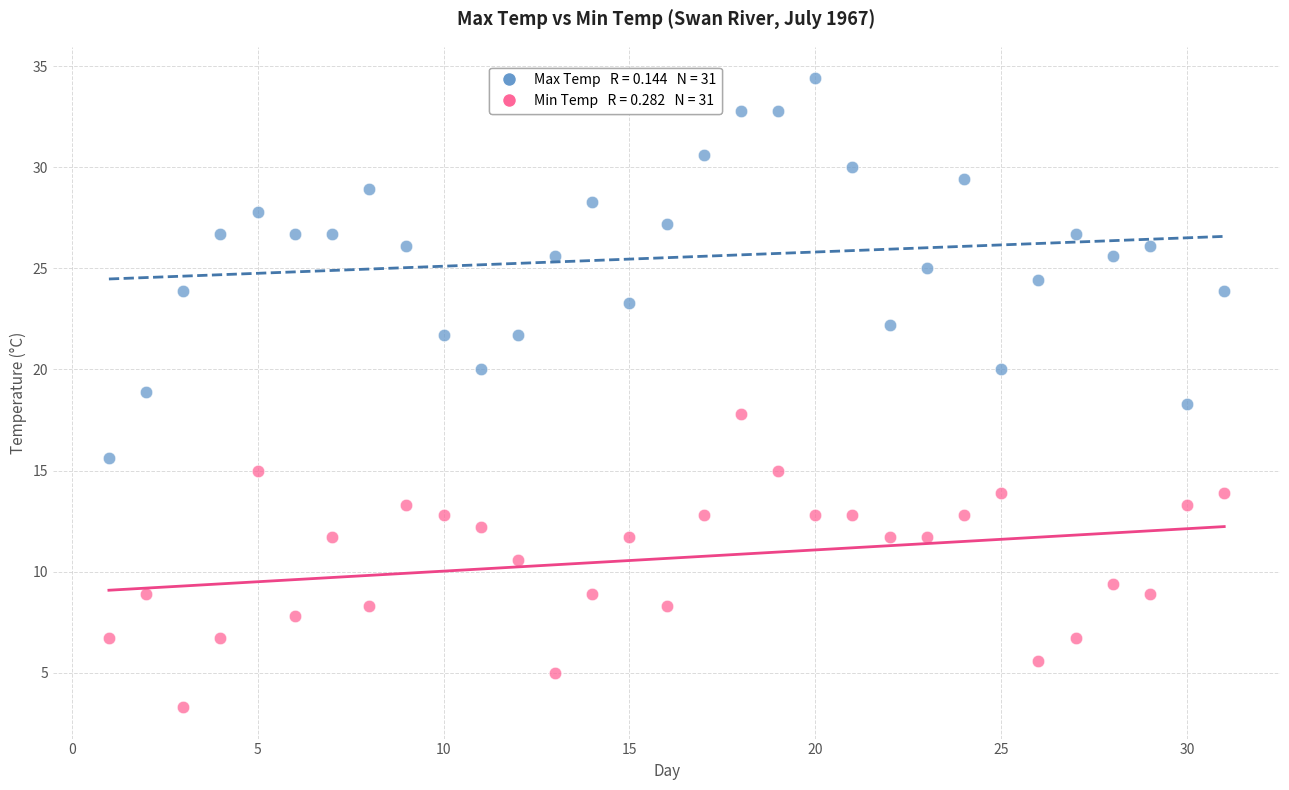

Across all data points, what is the range of X values (max minus min)?

30.0